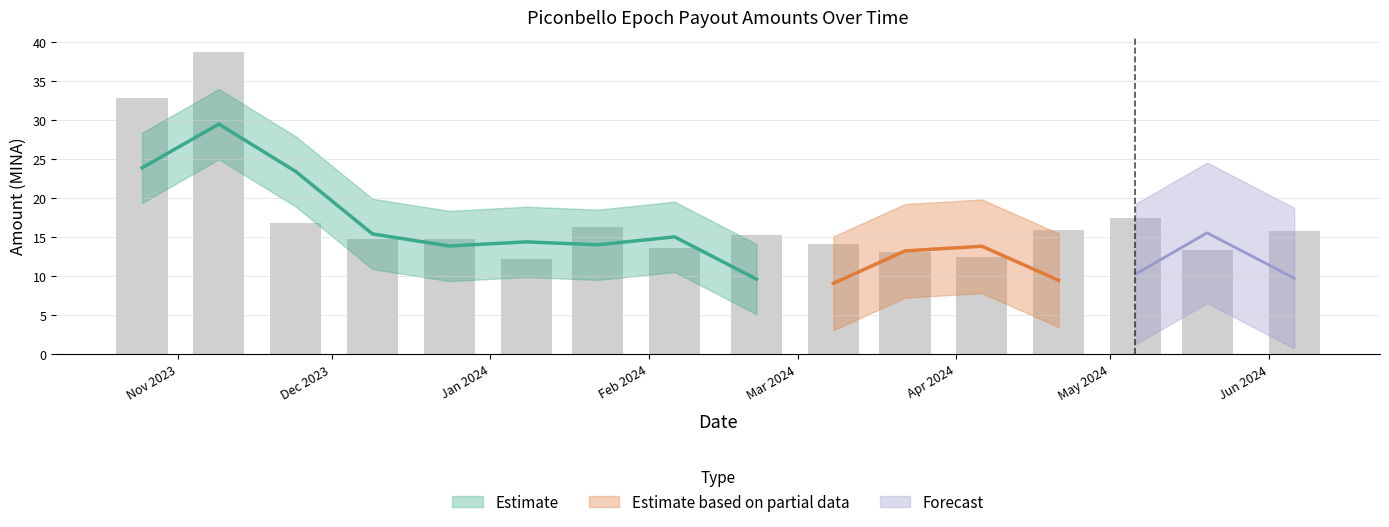

Does the chart contain any negative values?

No